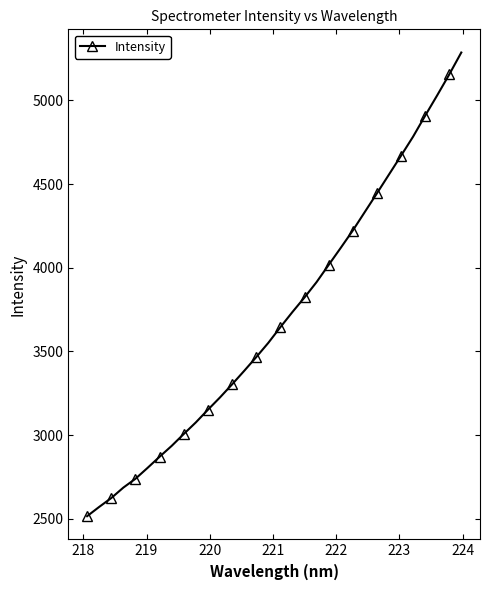

What is the difference between the second highest and second lowest values?

2583.4